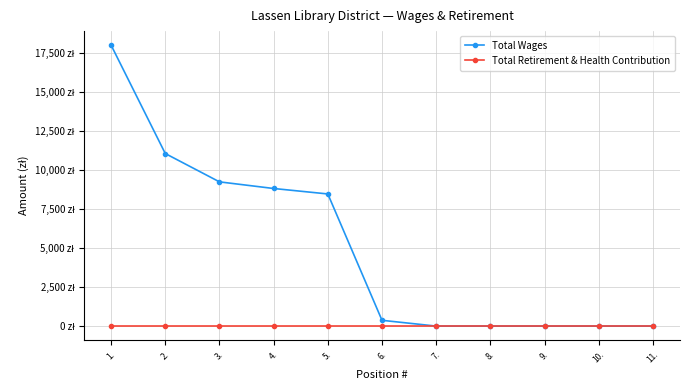

Is the value of Total Wages at 11. greater than the value of Total Retirement & Health Contribution at 6.?

No